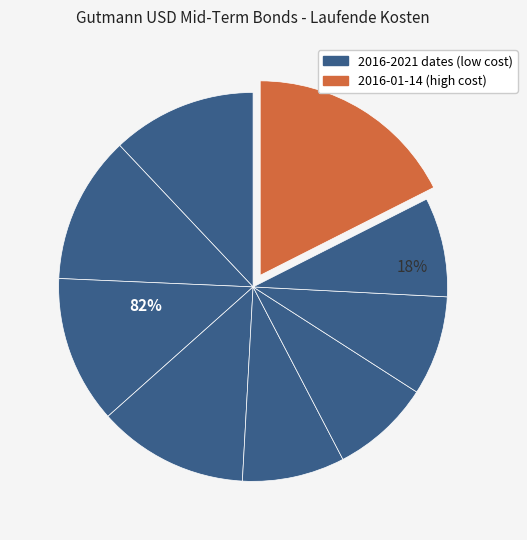

Is there a majority slice in this chart?

No